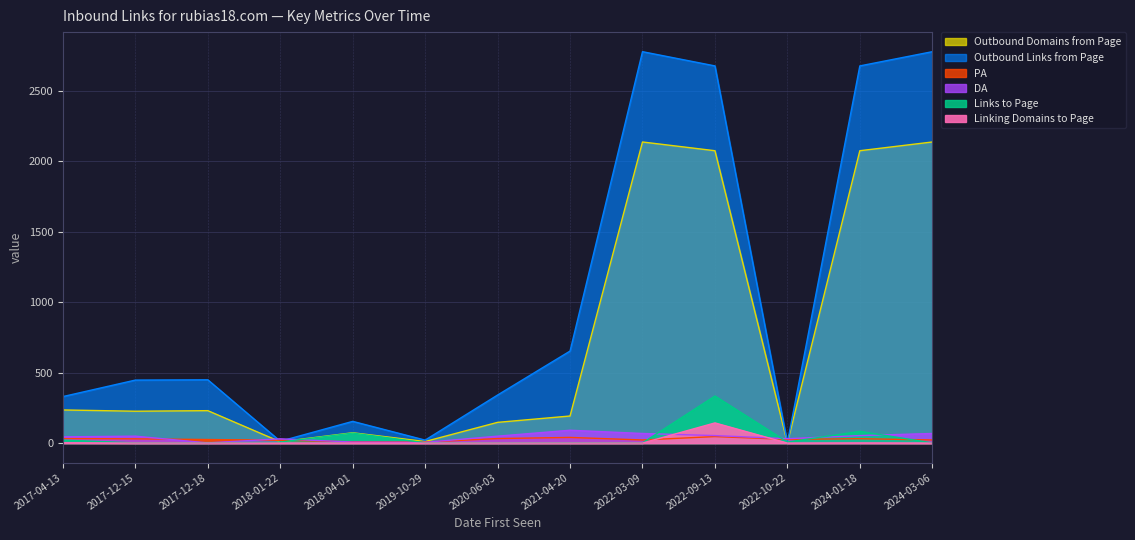

What are all the series names shown in the legend?

Outbound Domains from Page, Outbound Links from Page, PA, DA, Links to Page, Linking Domains to Page